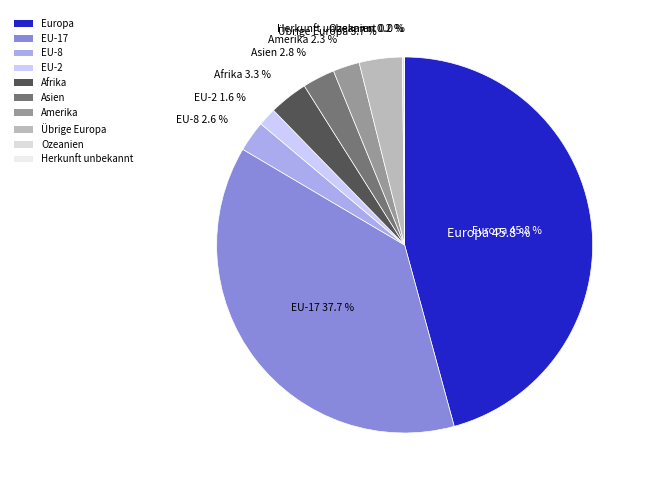

Rank the categories by value from lowest to highest.

Herkunft unbekannt, Ozeanien, EU-2, Amerika, EU-8, Asien, Afrika, Übrige Europa, EU-17, Europa